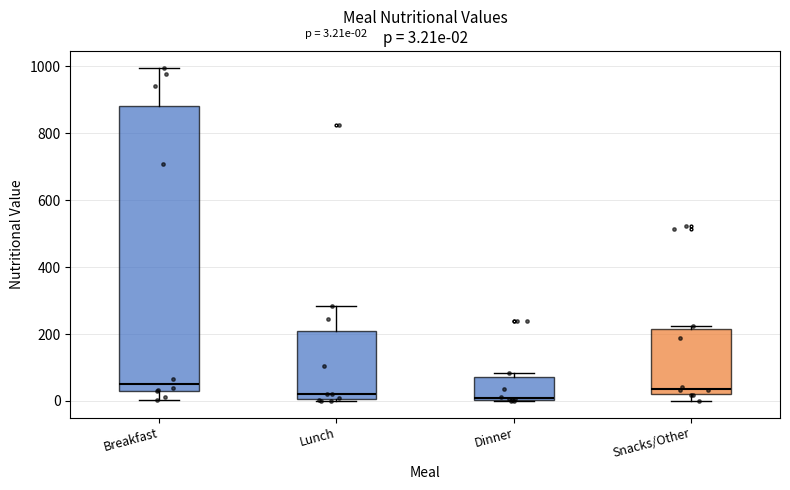

Comparing the boxes themselves (not the whiskers), which one is the tallest?

Breakfast